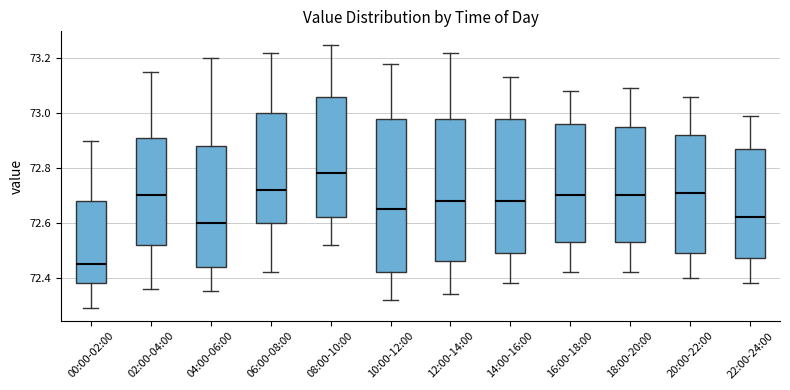

Where is the upper edge of the box for 12:00-14:00 on the y-axis? The values are not printed on the chart, so give them approximately, as read against the axis.

72.98